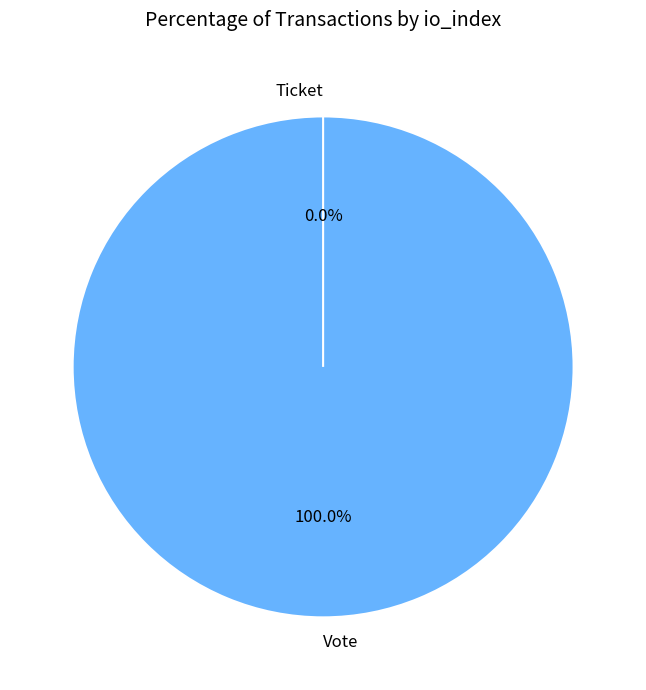

Rank the categories by value from lowest to highest.

Ticket, Vote